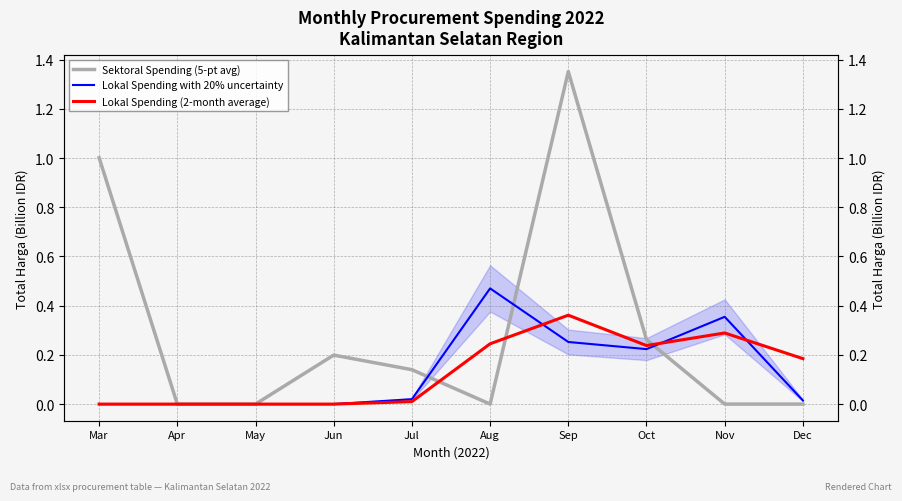

Reading left to right, extract all data points from this chart.

Sektoral Spending (5-pt avg): 1.0	0.0	0.0	0.2	0.1	0.0	1.4	0.3	0.0	0.0
Lokal Spending with 20% uncertainty: 0.0	0.0	0.0	0.0	0.0	0.5	0.3	0.2	0.4	0.0
Lokal Spending (2-month average): 0.0	0.0	0.0	0.0	0.0	0.2	0.4	0.2	0.3	0.2